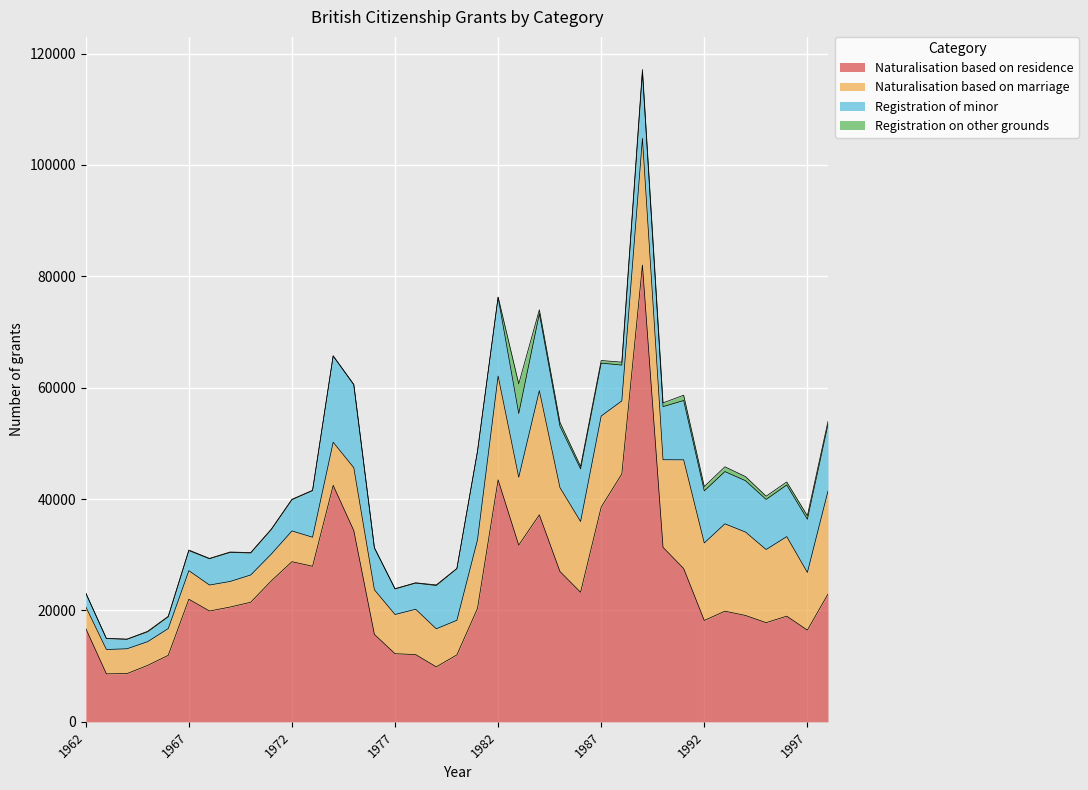

True or false: Naturalisation based on residence and Registration of minor cross at least once.

False